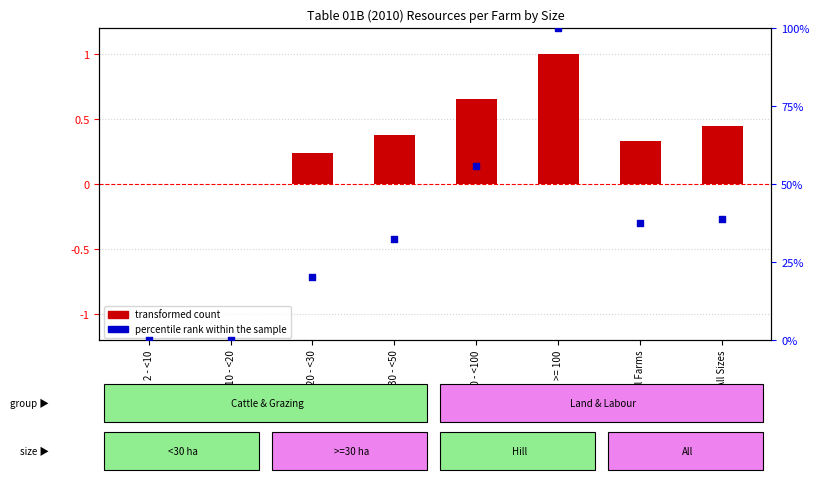

Which series contains the lowest Y value?

transformed count